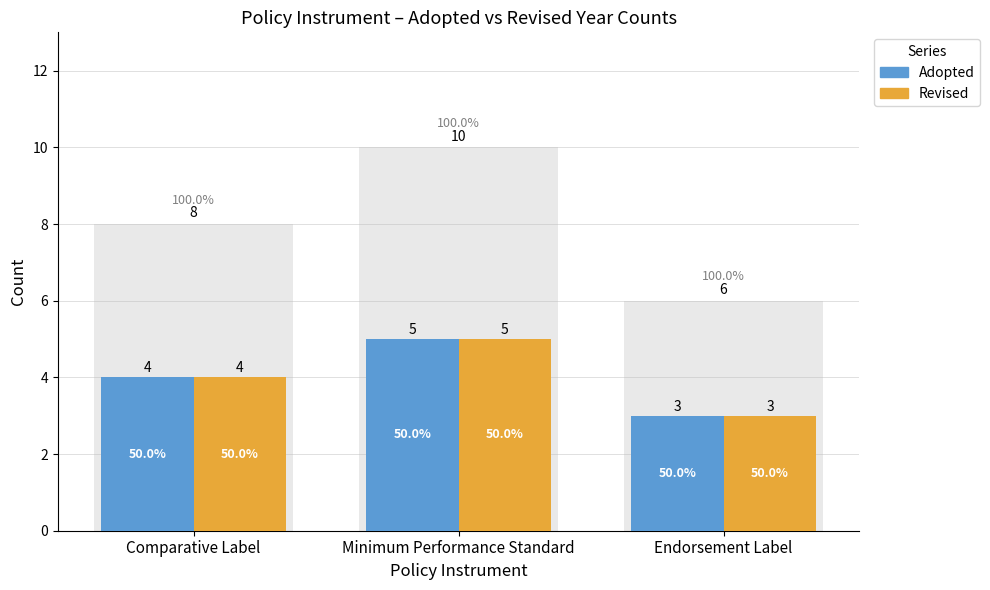

Is the value of Revised at Endorsement Label greater than the value of Adopted at Comparative Label?

No